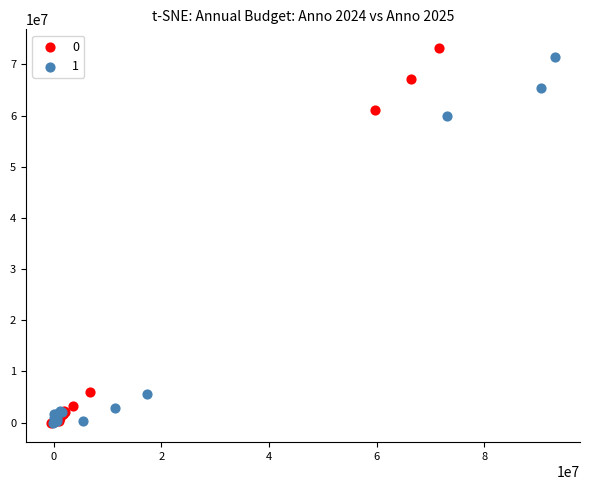

What are all the series names shown in the legend?

0, 1